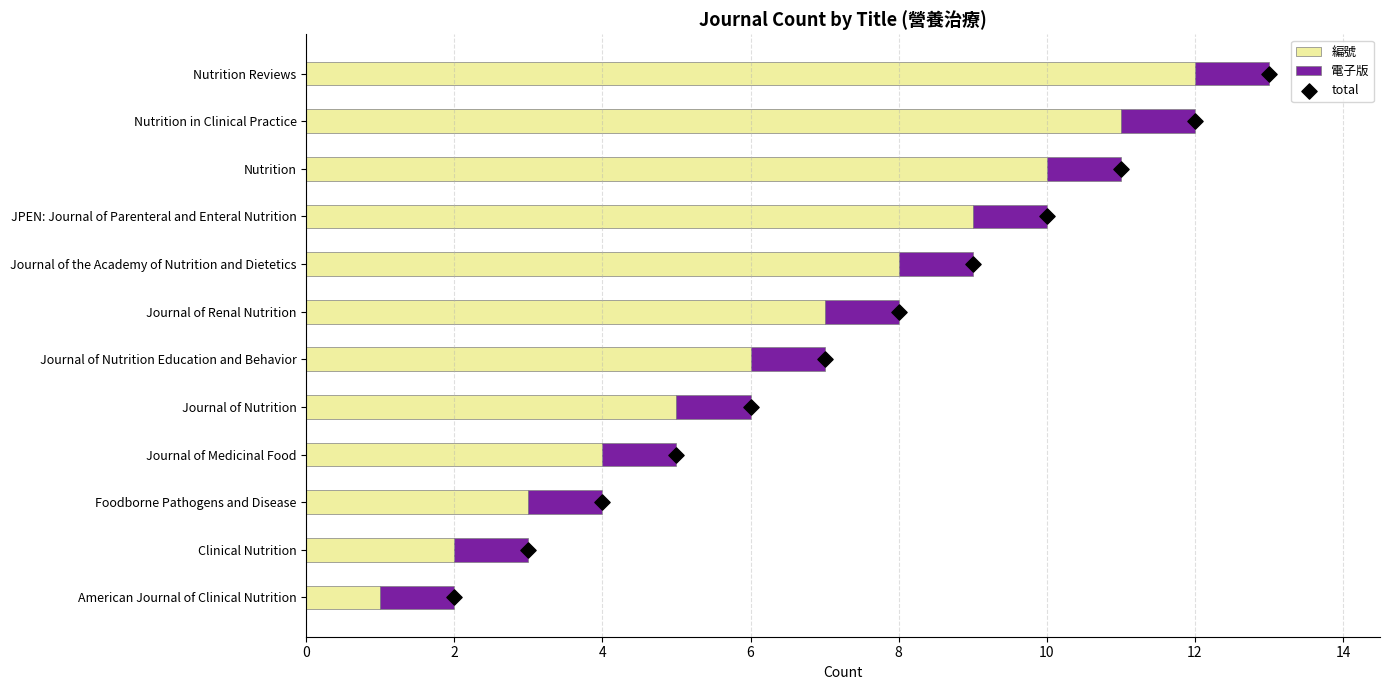

Which series has the widest spread of Y values?

編號